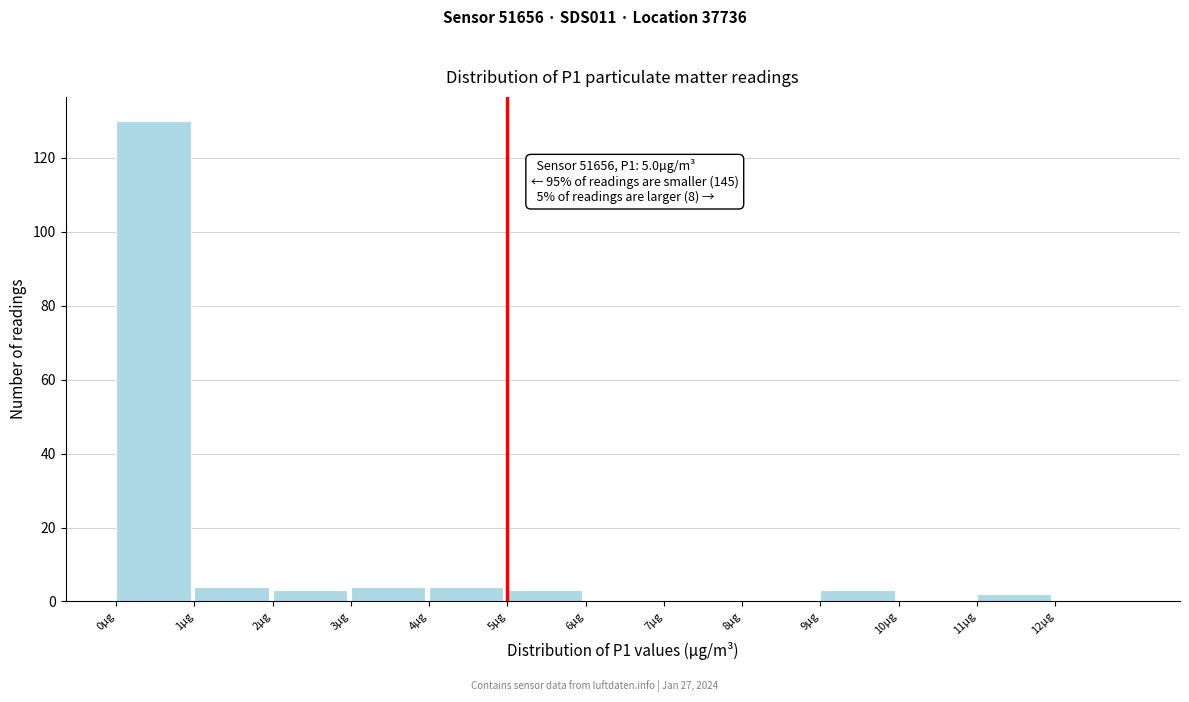

Which range on the x-axis has the tallest bar?

0 to 1